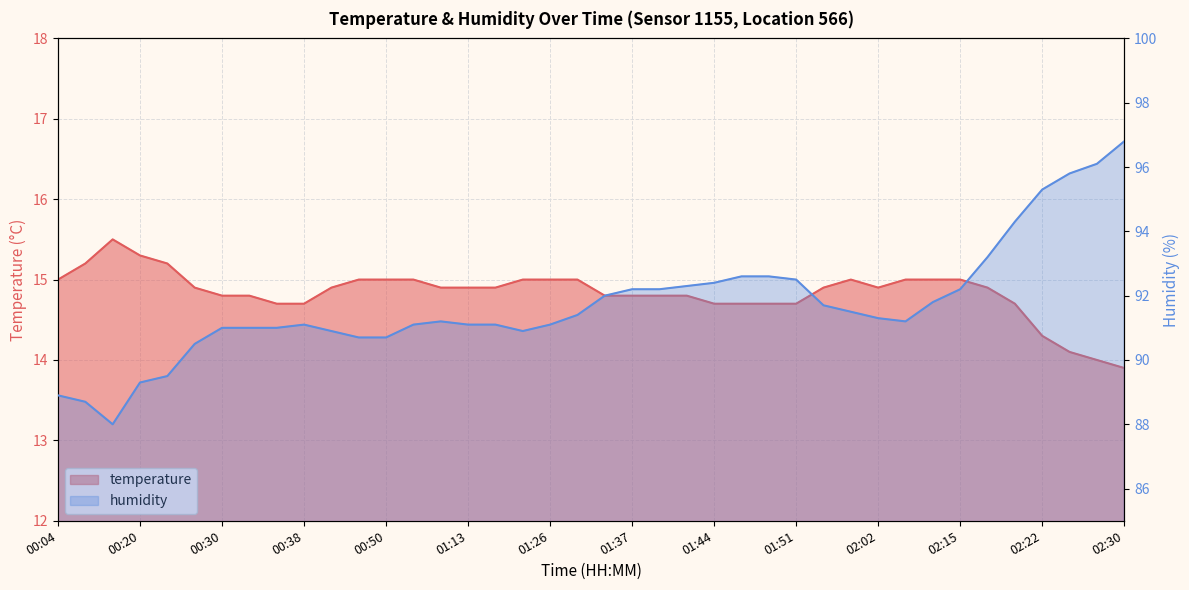

What is the total value across all series at 02:20?

109.0